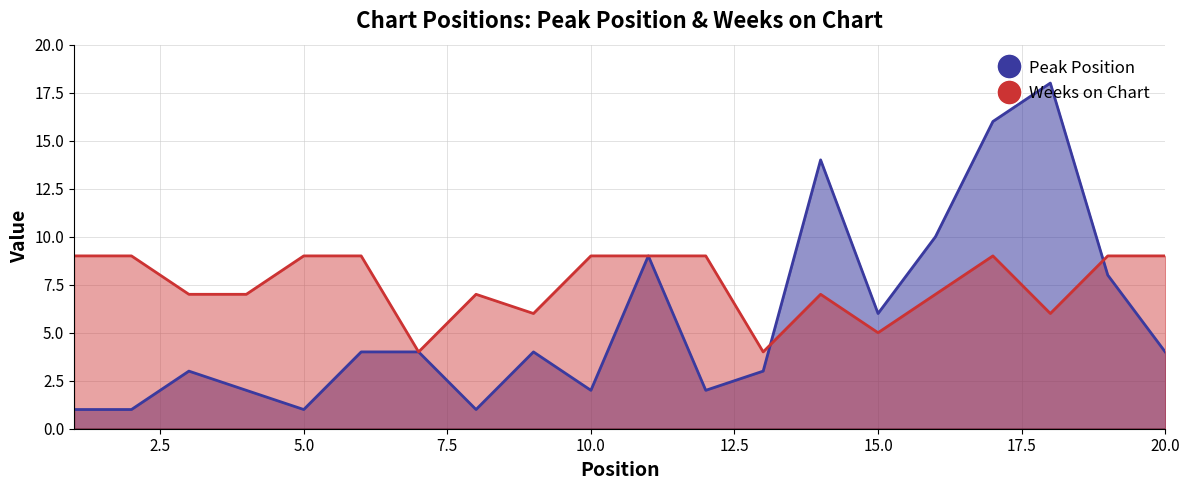

Between 1 and 20, which is larger?

20